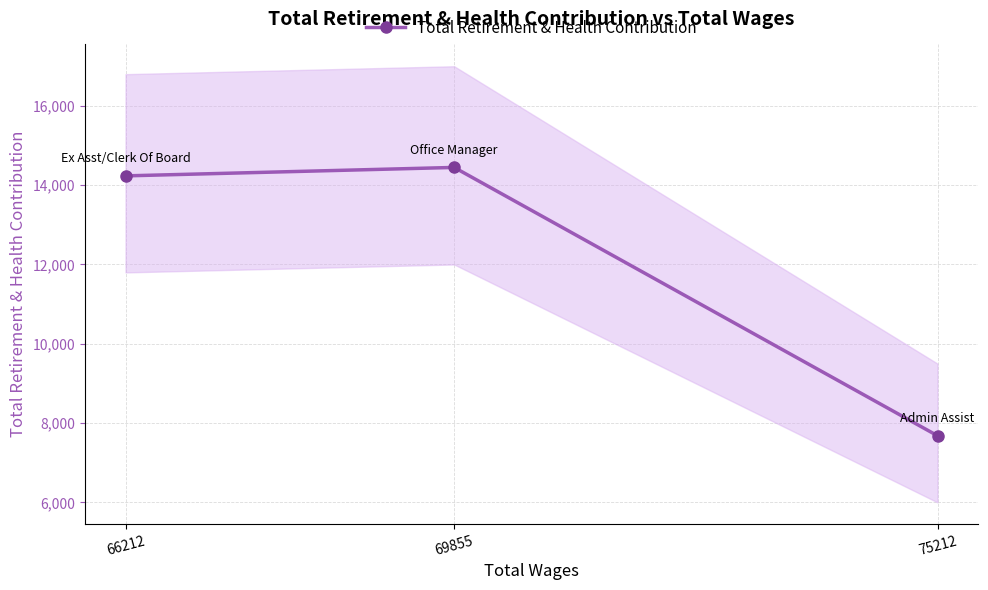

Approximately how many times larger is the value at 66212 compared to 75212?

1.9